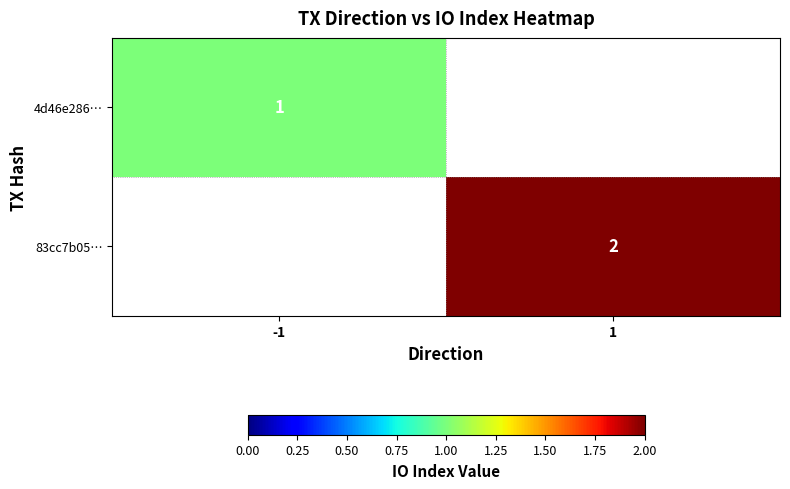

Is it true that 83cc7b05… equals 1 at 1?

False